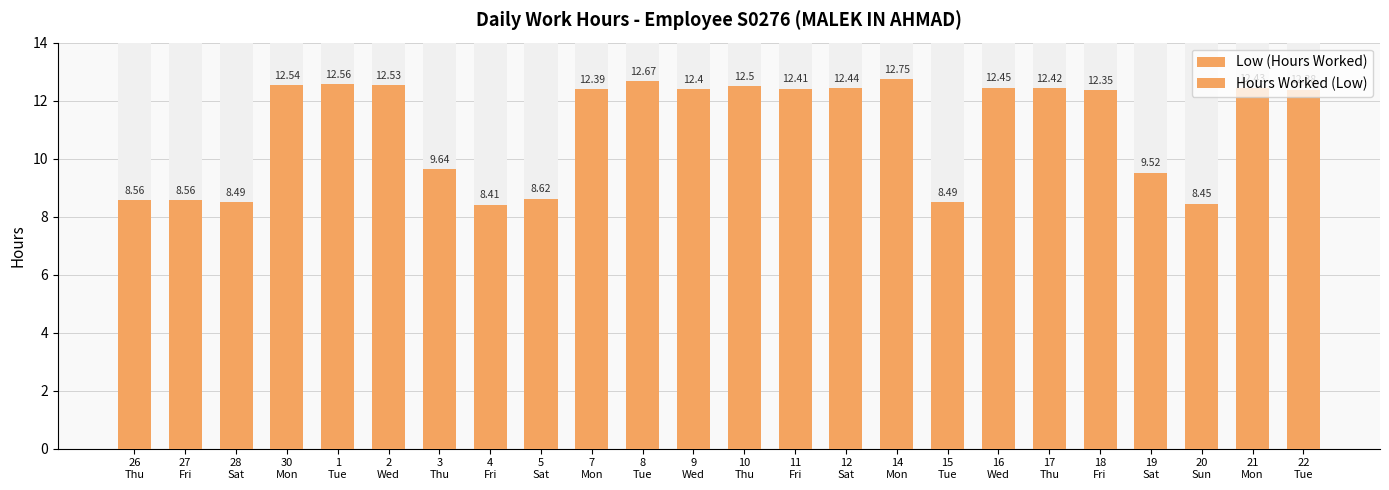

Reading left to right, transcribe all the data shown in this chart.

Low (Hours Worked): 26
Thu=8.6	27
Fri=8.6	28
Sat=8.5	30
Mon=12.5	1
Tue=12.6	2
Wed=12.5	3
Thu=9.6	4
Fri=8.4	5
Sat=8.6	7
Mon=12.4	8
Tue=12.7	9
Wed=12.4	10
Thu=12.5	11
Fri=12.4	12
Sat=12.4	14
Mon=12.8	15
Tue=8.5	16
Wed=12.4	17
Thu=12.4	18
Fri=12.3	19
Sat=9.5	20
Sun=8.4	21
Mon=12.4	22
Tue=12.4
Hours Worked (Low): 26
Thu=8.6	27
Fri=8.6	28
Sat=8.5	30
Mon=12.5	1
Tue=12.6	2
Wed=12.5	3
Thu=9.6	4
Fri=8.4	5
Sat=8.6	7
Mon=12.4	8
Tue=12.7	9
Wed=12.4	10
Thu=12.5	11
Fri=12.4	12
Sat=12.4	14
Mon=12.8	15
Tue=8.5	16
Wed=12.4	17
Thu=12.4	18
Fri=12.3	19
Sat=9.5	20
Sun=8.4	21
Mon=12.4	22
Tue=12.4